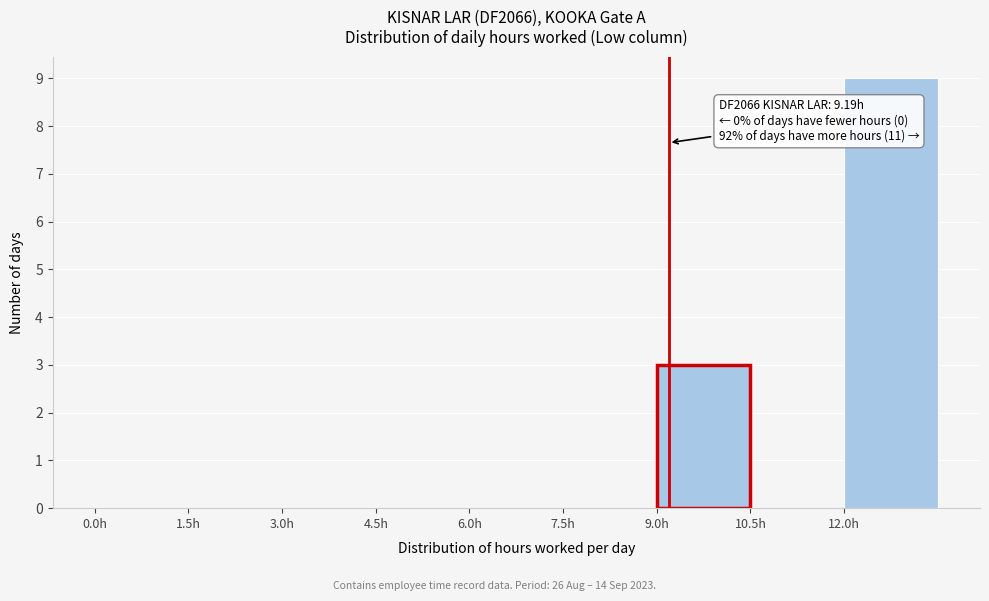

Over which range of the x-axis is the bar tallest?

12.0 to 13.5